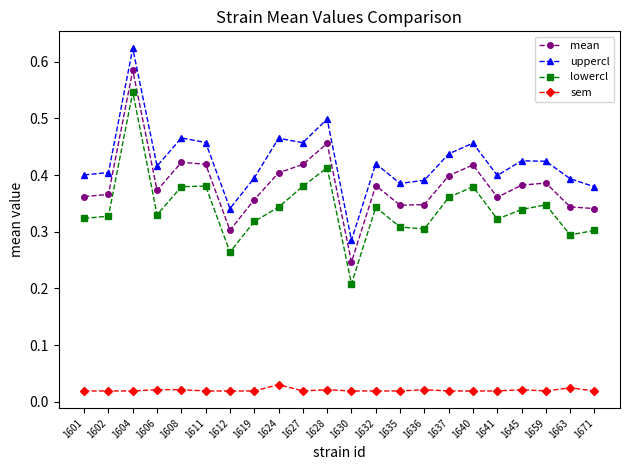

Count the lowercl values in the range 0 to 1.

22